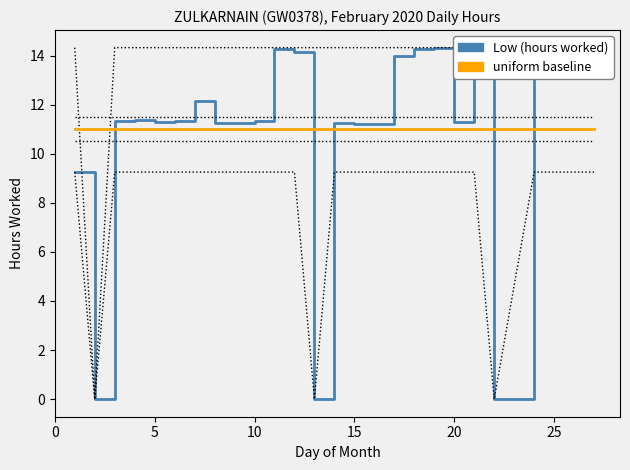

What are all the series names shown in the legend?

Low (hours worked), uniform baseline